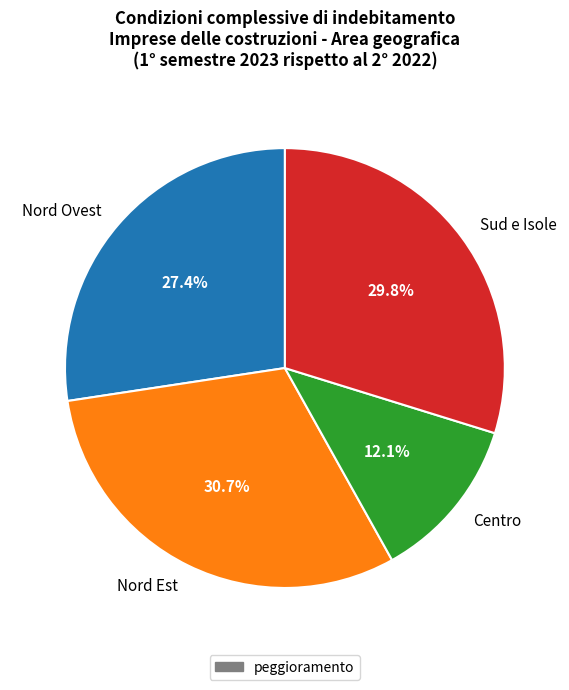

To the nearest percent, what is the combined percentage of Sud e Isole and Centro?

42%